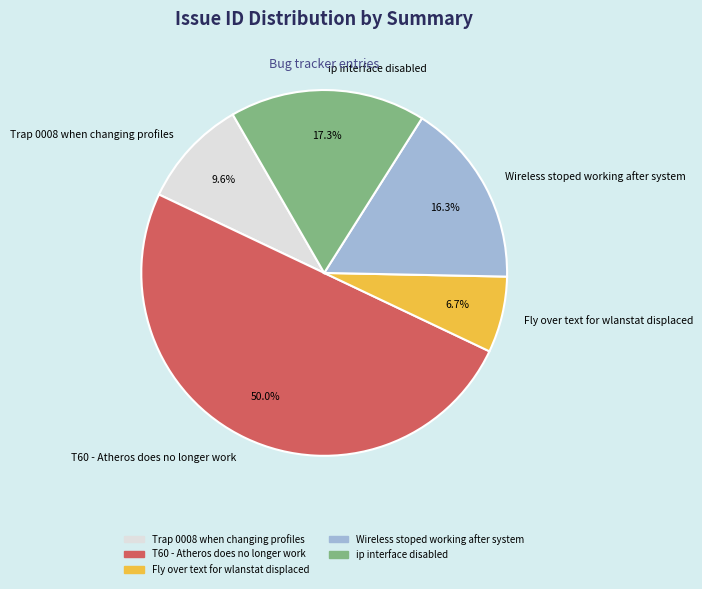

Between Trap 0008 when changing profiles and T60 - Atheros does no longer work, which is larger?

T60 - Atheros does no longer work